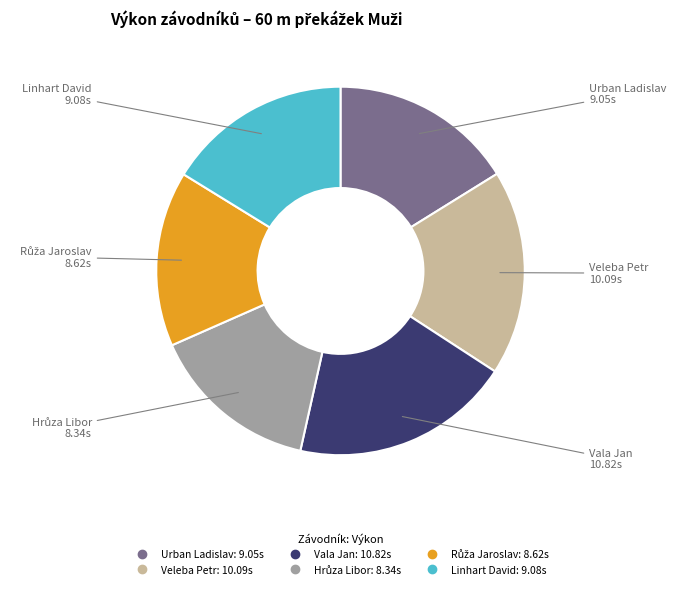

True or false: Vala Jan accounts for 19% of the total.

True